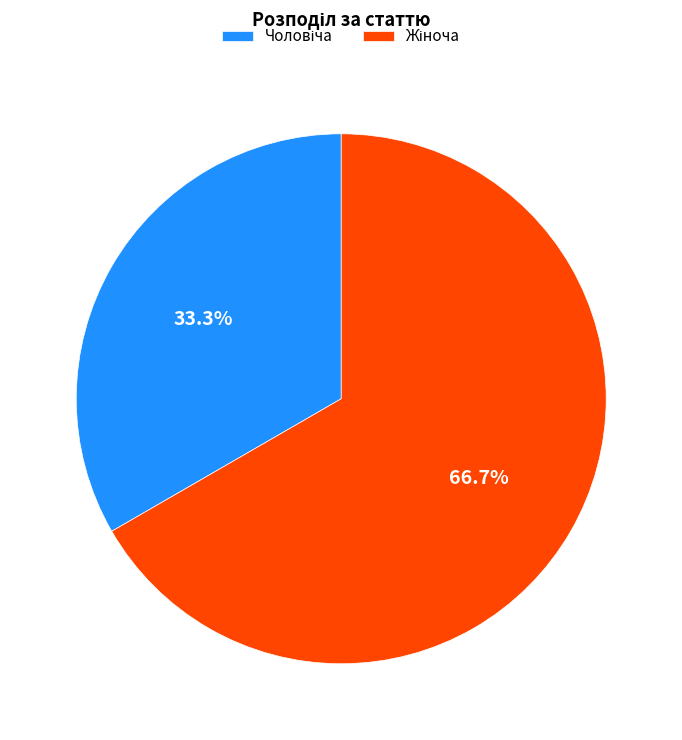

How many slices are in this pie chart?

2